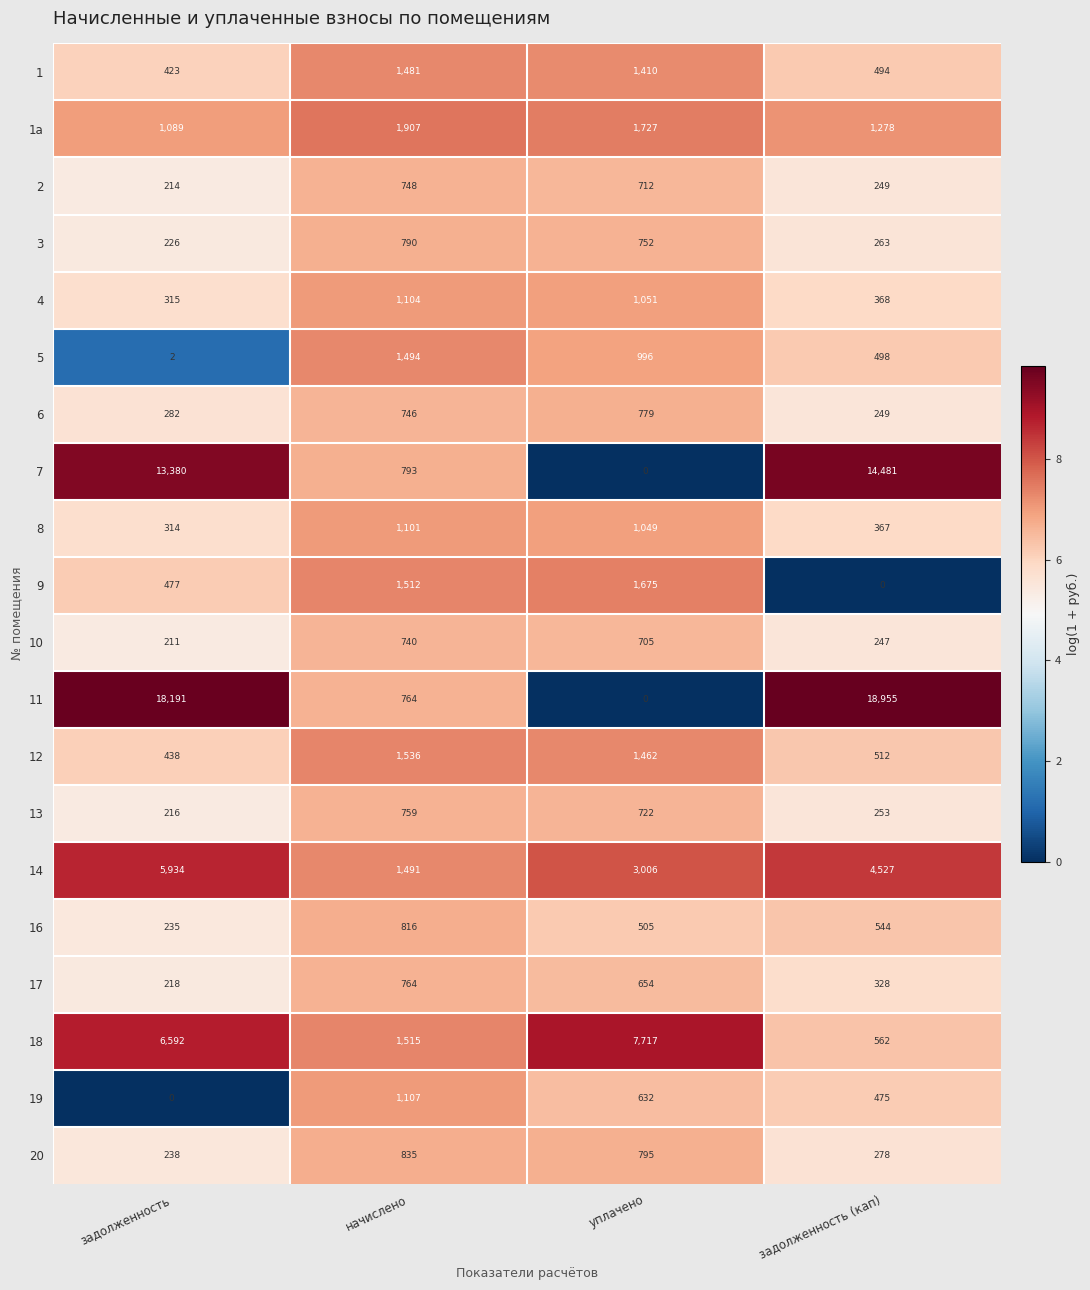

How many data points in 5 are less than 996?

2